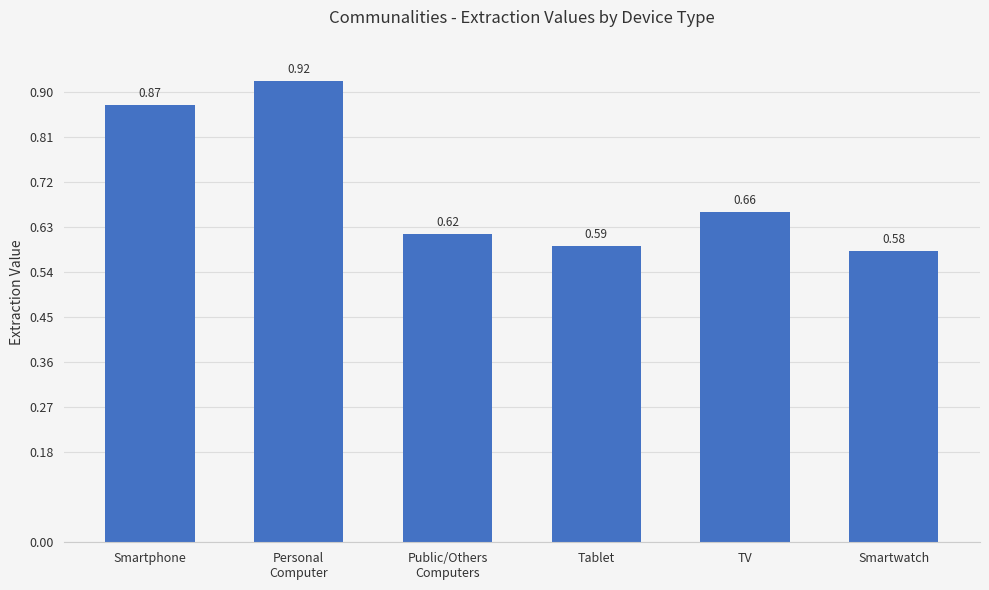

What is the difference between the maximum and minimum values?

0.3